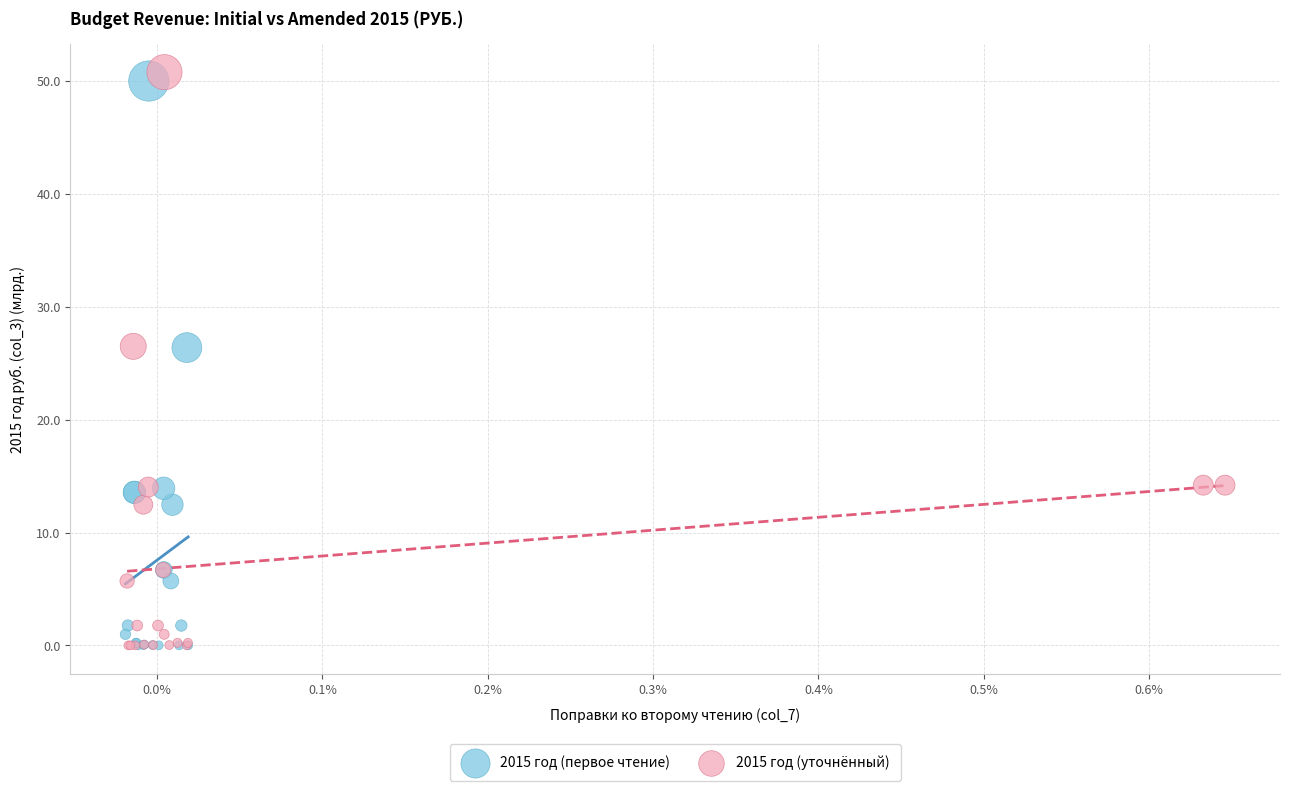

Which series has the largest Y range (max minus min)?

2015 год (уточнённый)